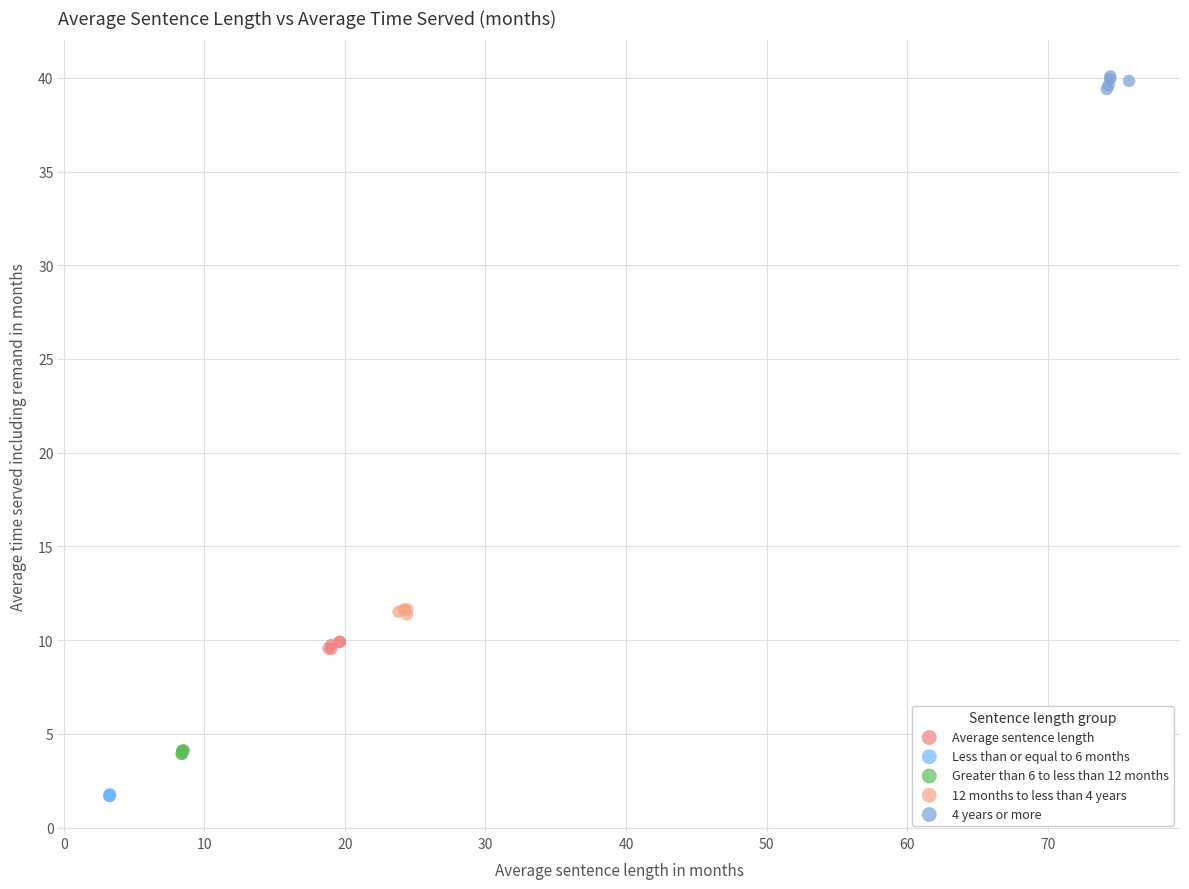

Which series contains the lowest Y value?

Less than or equal to 6 months